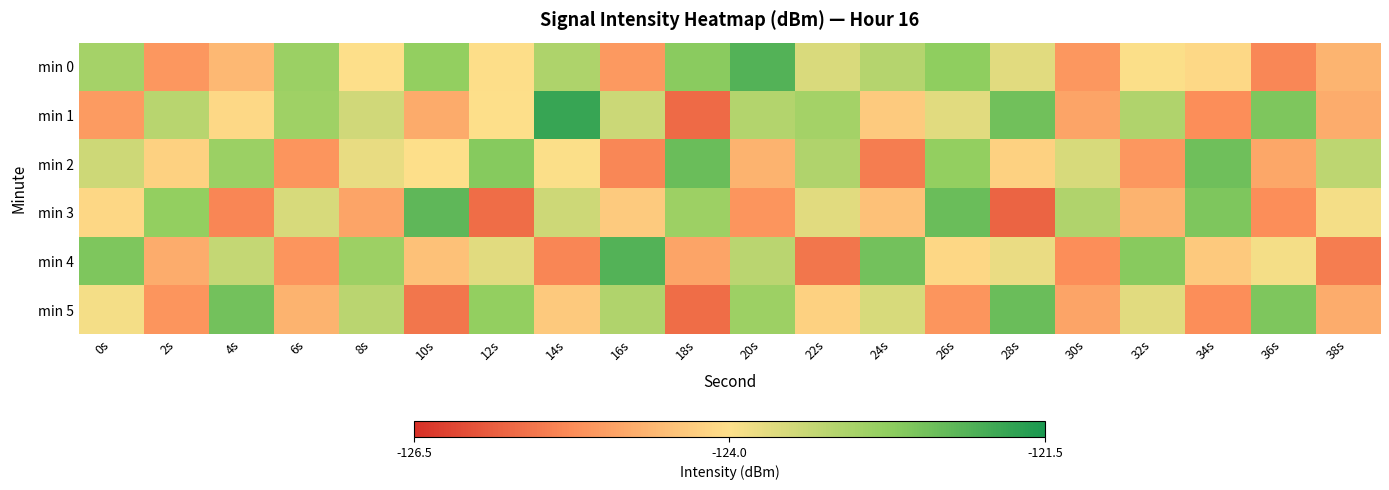

Reading left to right, list all the values displayed in this chart.

min 0: 0s=-123.0	2s=-125.1	4s=-124.6	6s=-122.9	8s=-124.0	10s=-122.8	12s=-124.0	14s=-123.1	16s=-125.1	18s=-122.7	20s=-122.1	22s=-123.6	24s=-123.2	26s=-122.7	28s=-123.7	30s=-125.1	32s=-124.0	34s=-124.1	36s=-125.3	38s=-124.7
min 1: 0s=-125.0	2s=-123.2	4s=-124.1	6s=-122.9	8s=-123.5	10s=-124.8	12s=-124.0	14s=-121.8	16s=-123.4	18s=-125.7	20s=-123.2	22s=-123.0	24s=-124.3	26s=-123.7	28s=-122.4	30s=-124.9	32s=-123.1	34s=-125.2	36s=-122.6	38s=-124.8
min 2: 0s=-123.5	2s=-124.2	4s=-122.9	6s=-125.1	8s=-123.8	10s=-124.0	12s=-122.7	14s=-124.0	16s=-125.3	18s=-122.3	20s=-124.7	22s=-123.1	24s=-125.5	26s=-122.8	28s=-124.2	30s=-123.6	32s=-125.1	34s=-122.4	36s=-124.8	38s=-123.3
min 3: 0s=-124.1	2s=-122.8	4s=-125.3	6s=-123.6	8s=-124.9	10s=-122.2	12s=-125.7	14s=-123.5	16s=-124.3	18s=-122.9	20s=-125.1	22s=-123.7	24s=-124.5	26s=-122.3	28s=-125.8	30s=-123.1	32s=-124.7	34s=-122.6	36s=-125.2	38s=-123.9
min 4: 0s=-122.6	2s=-124.8	4s=-123.3	6s=-125.1	8s=-122.9	10s=-124.5	12s=-123.7	14s=-125.3	16s=-122.1	18s=-124.9	20s=-123.2	22s=-125.6	24s=-122.5	26s=-124.1	28s=-123.8	30s=-125.2	32s=-122.7	34s=-124.3	36s=-123.9	38s=-125.5
min 5: 0s=-123.9	2s=-125.1	4s=-122.5	6s=-124.7	8s=-123.2	10s=-125.6	12s=-122.8	14s=-124.3	16s=-123.1	18s=-125.7	20s=-122.9	22s=-124.2	24s=-123.6	26s=-125.1	28s=-122.3	30s=-124.9	32s=-123.7	34s=-125.2	36s=-122.6	38s=-124.8